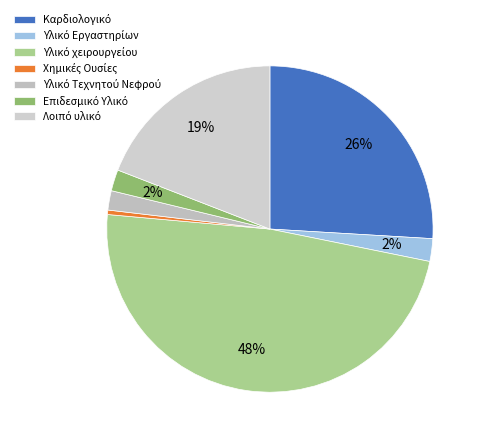

Does Χημικές Ουσίες represent more than half of the total?

No